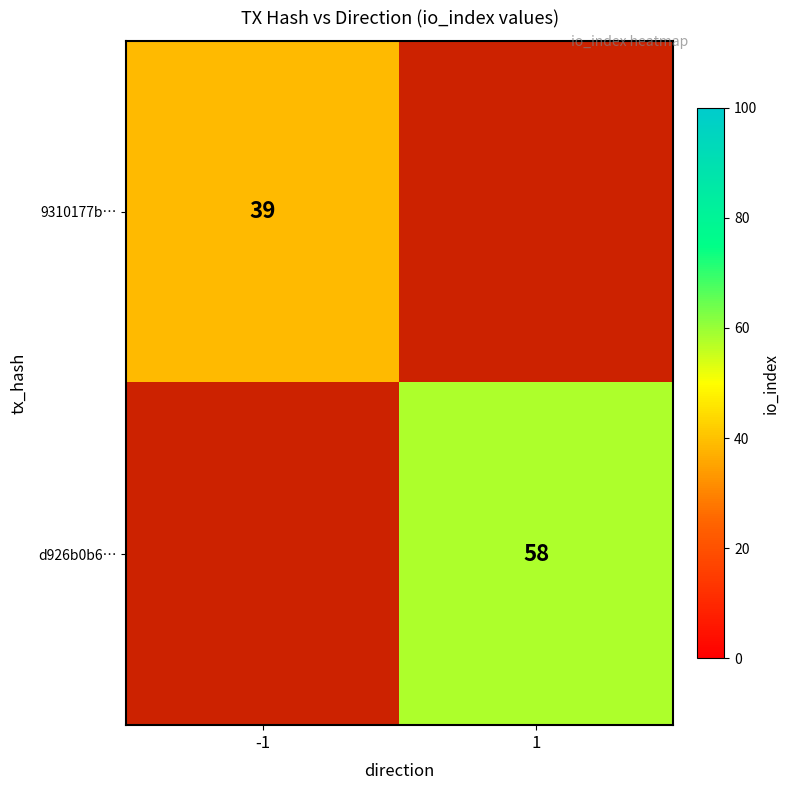

What is the maximum value shown in the chart?

58.0